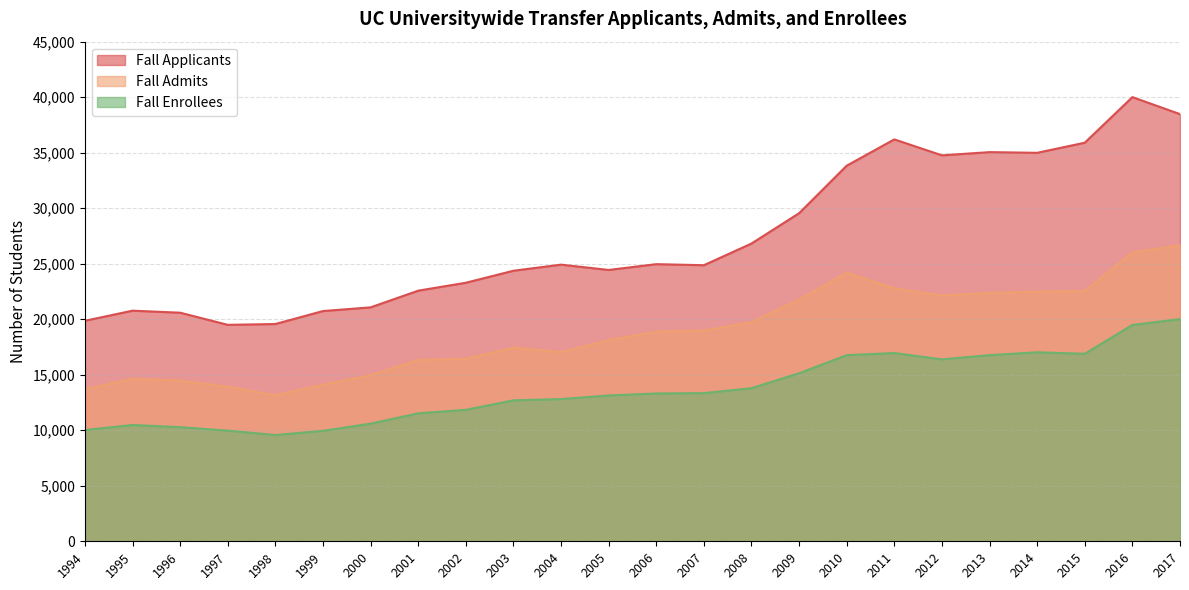

How many interior local valleys does the Fall Enrollees series have?

3